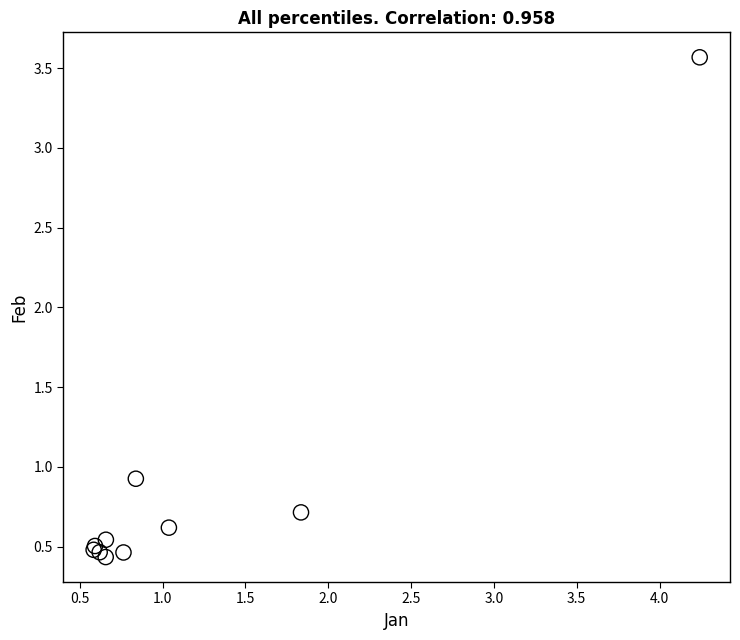

What Y value in the scatter plot is closest to 2?

0.9